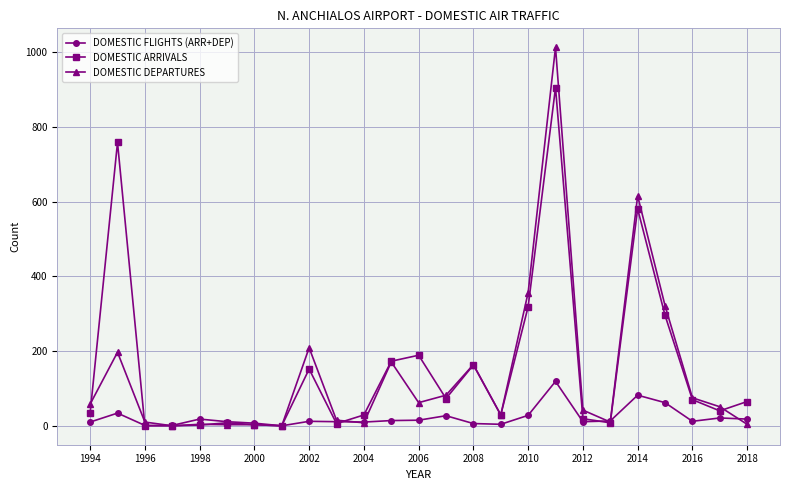

Rank the series by their maximum value, from lowest to highest.

DOMESTIC FLIGHTS (ARR+DEP), DOMESTIC ARRIVALS, DOMESTIC DEPARTURES